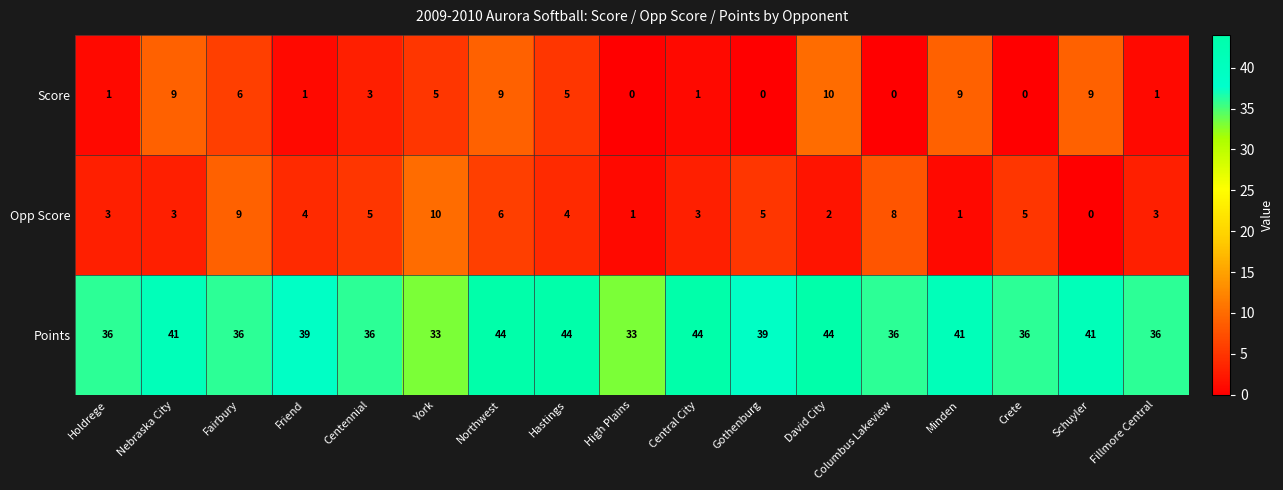

The Opp Score series shows 6 at Schuyler. True or false?

False